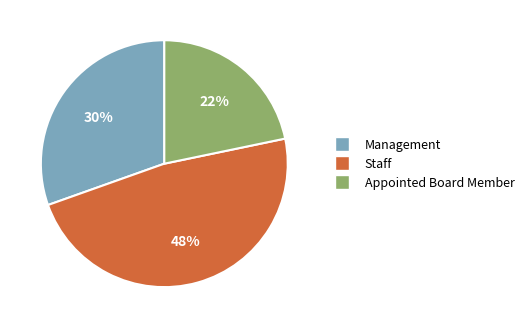

What is the ratio of the value at Appointed Board Member to the value at Management?

0.7